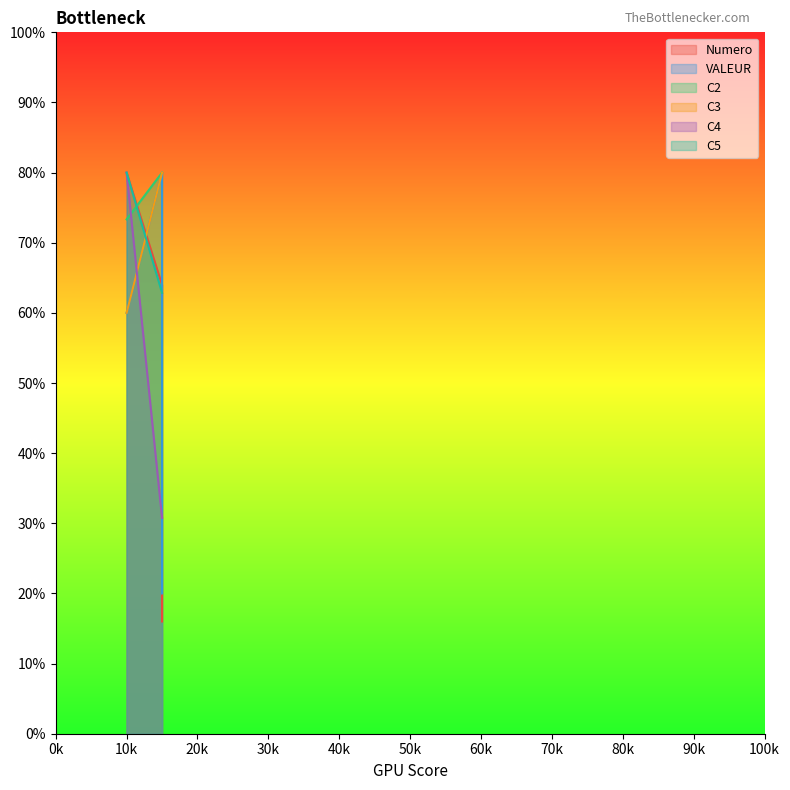

At 15, list the series in order from smallest to largest.

Numero, VALEUR, C4, C5, C2, C3